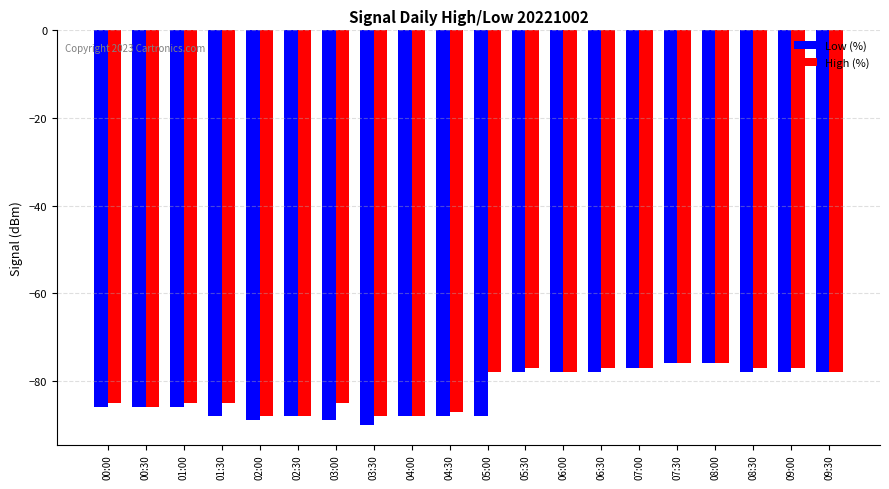

What is the minimum value for High (%)?

-88